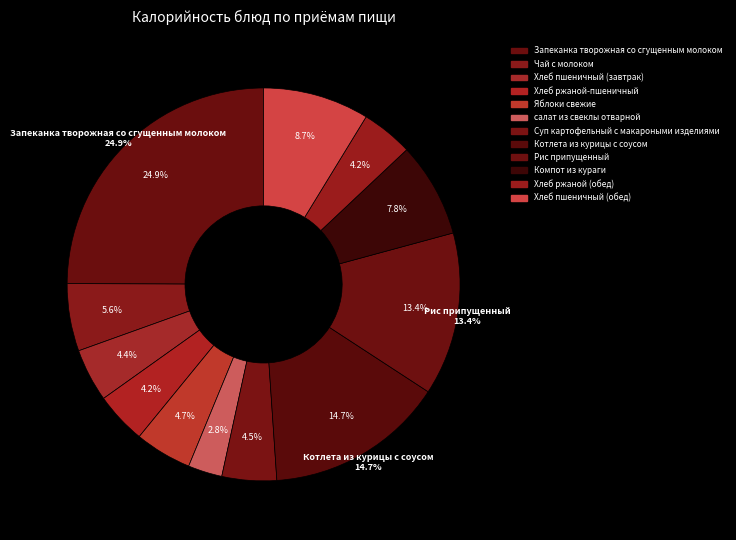

What is the change in value from Хлеб пшеничный (завтрак) to Рис припущенный?

+145.0